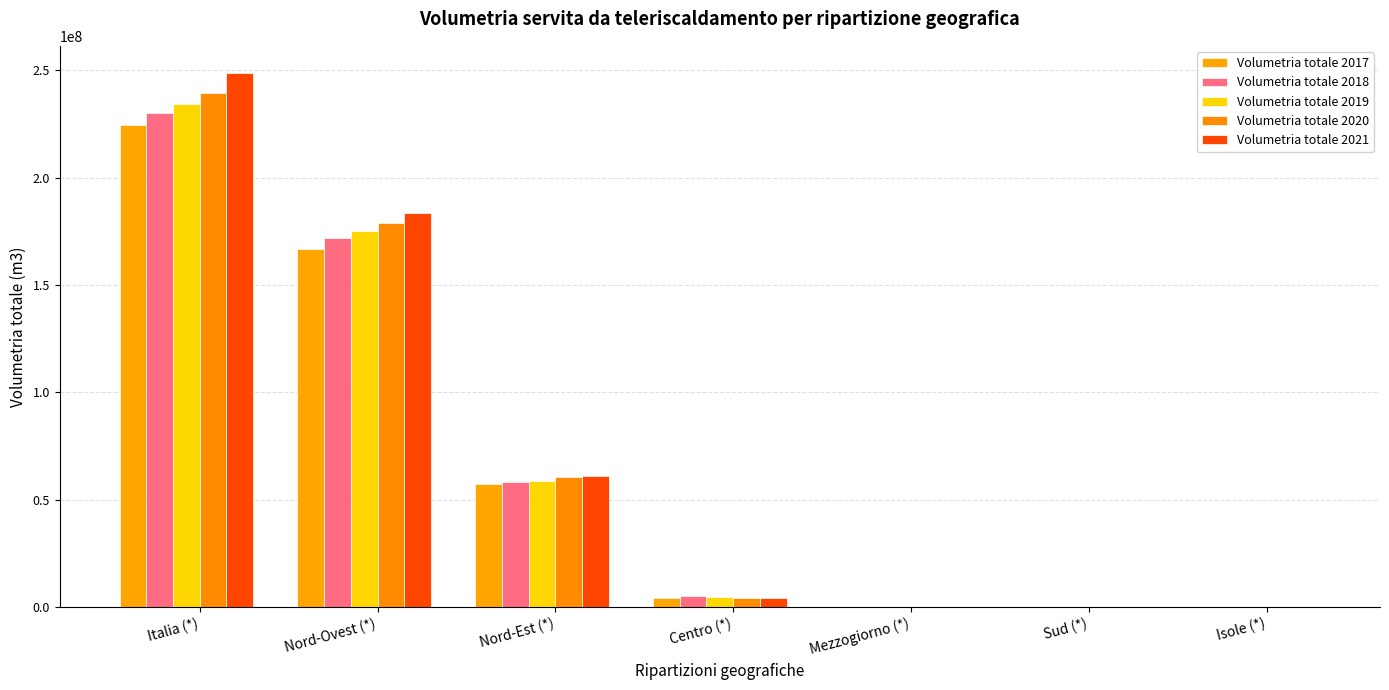

What is the total value across all series at Nord-Ovest (*)?

876440864